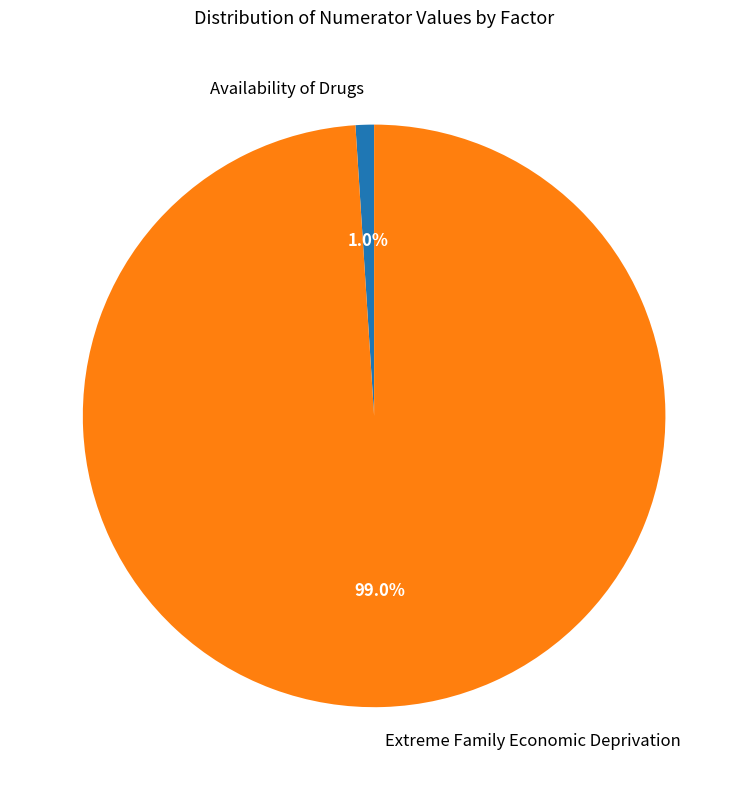

Combined, what portion of the pie is Availability of Drugs and Extreme Family Economic Deprivation?

100.0%